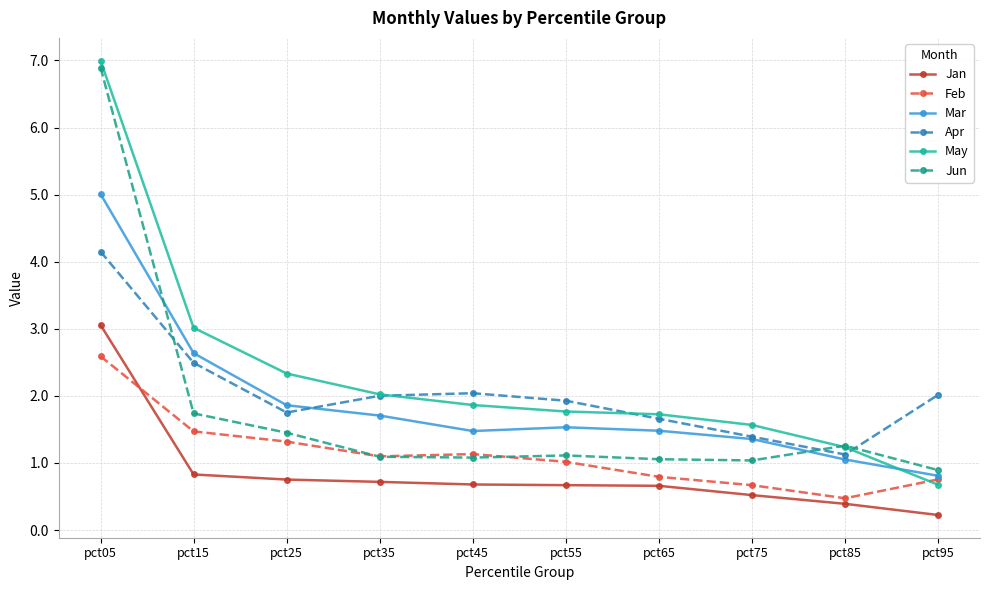

What is the difference between the Mar values at pct95 and pct65?

0.7